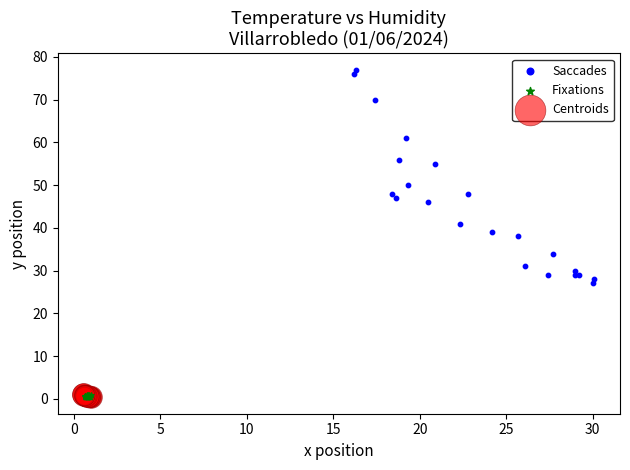

Which series reaches the maximum Y coordinate?

Saccades